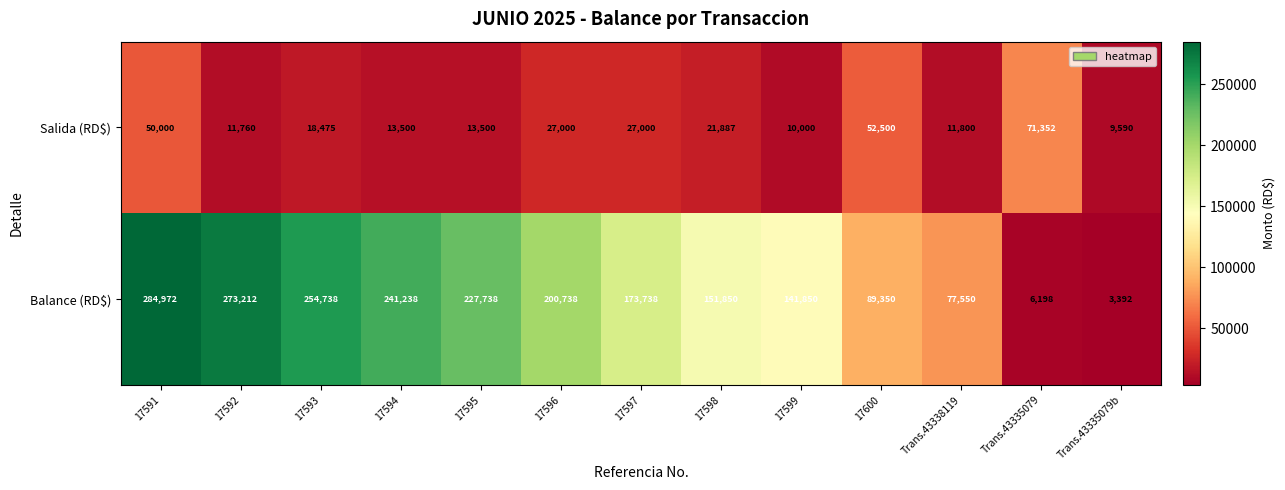

Which label corresponds to the largest value in the chart?

17591